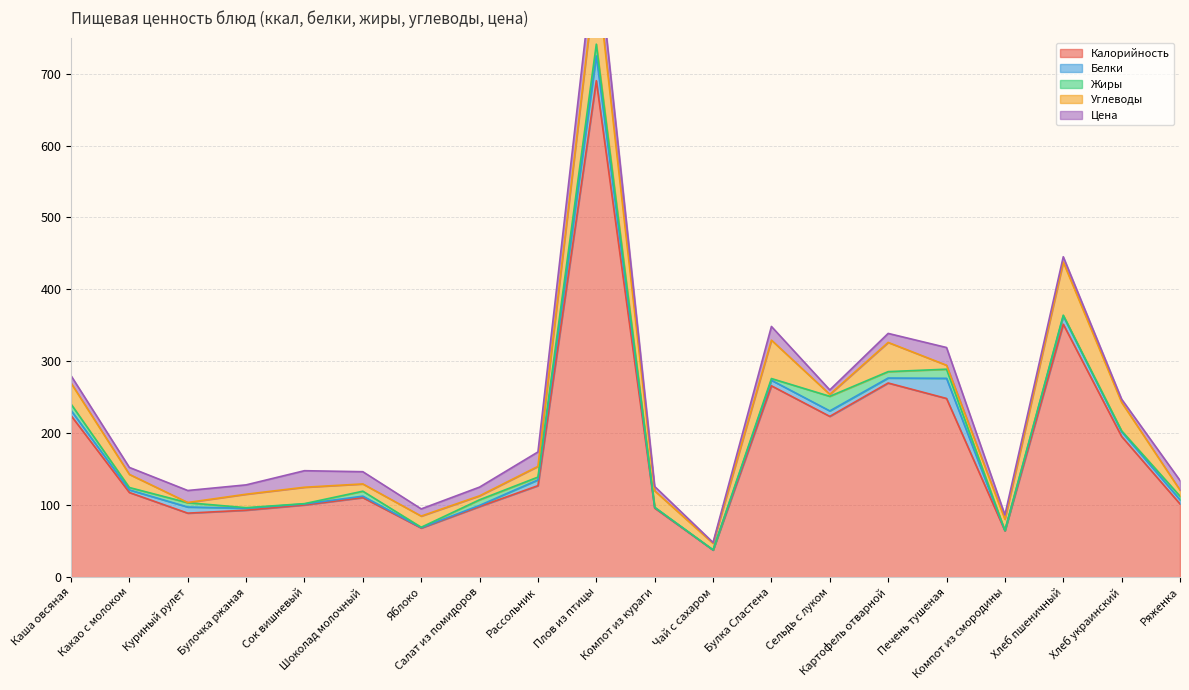

What are all the series names shown in the legend?

Калорийность, Белки, Жиры, Углеводы, Цена